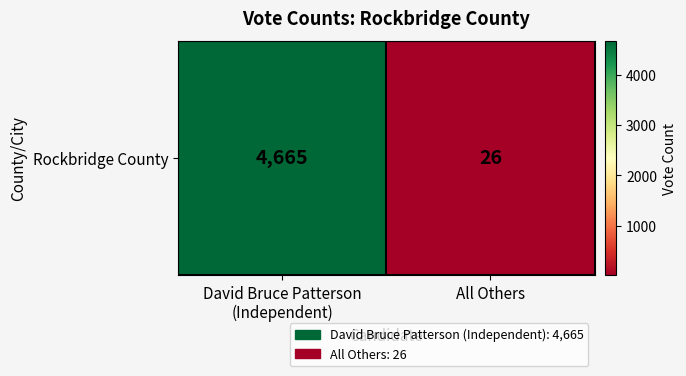

What is the average value?

2346